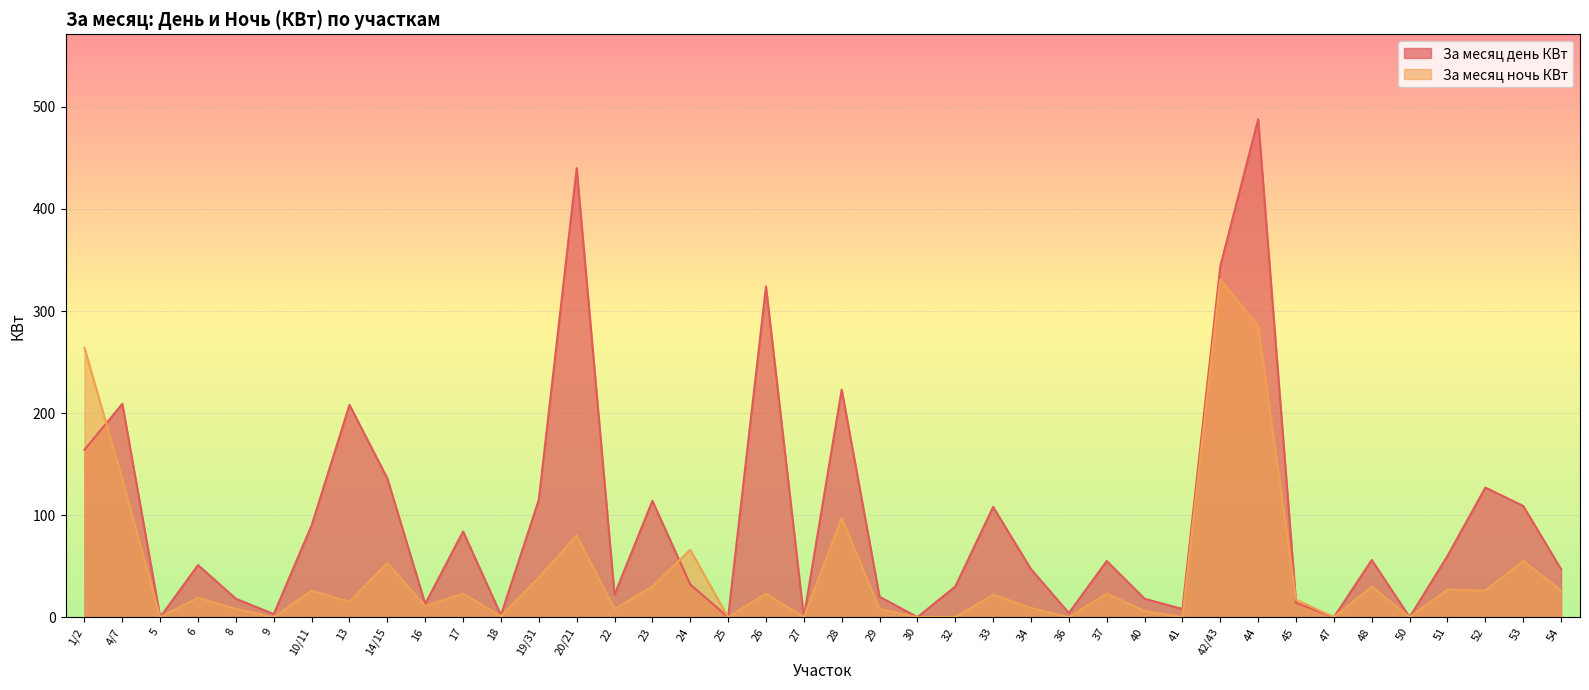

What is the value of the За месяц день КВт point at the 31st from the left?

344